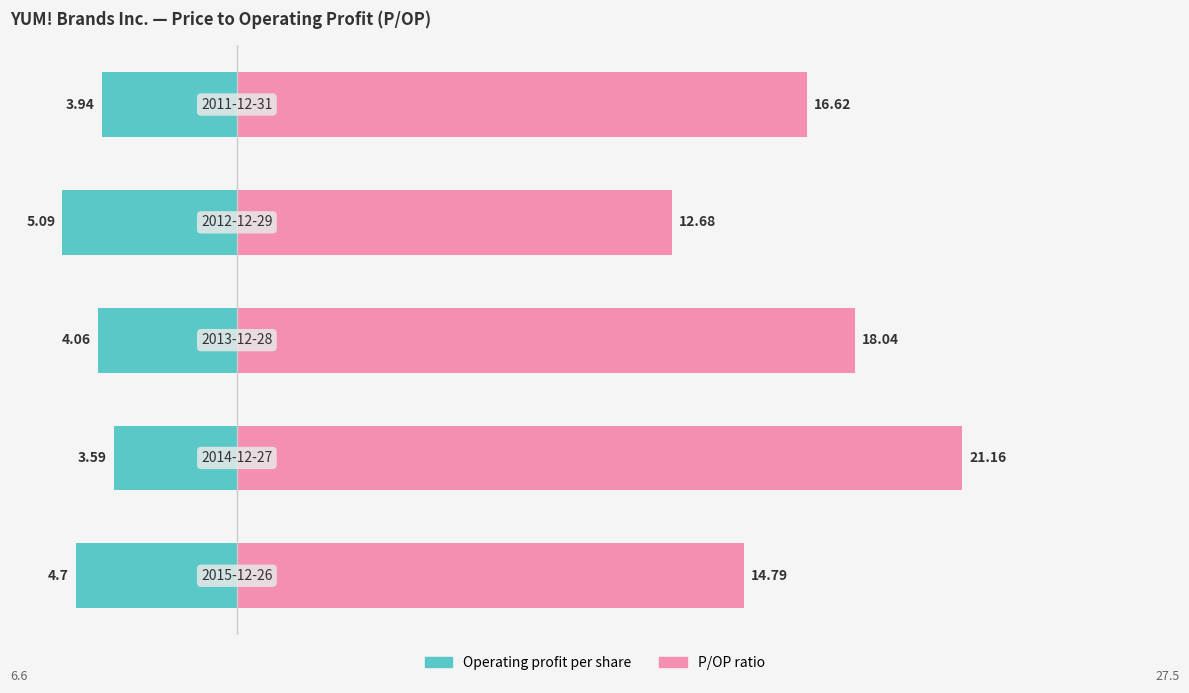

How many data points in Operating profit per share are less than -4?

3